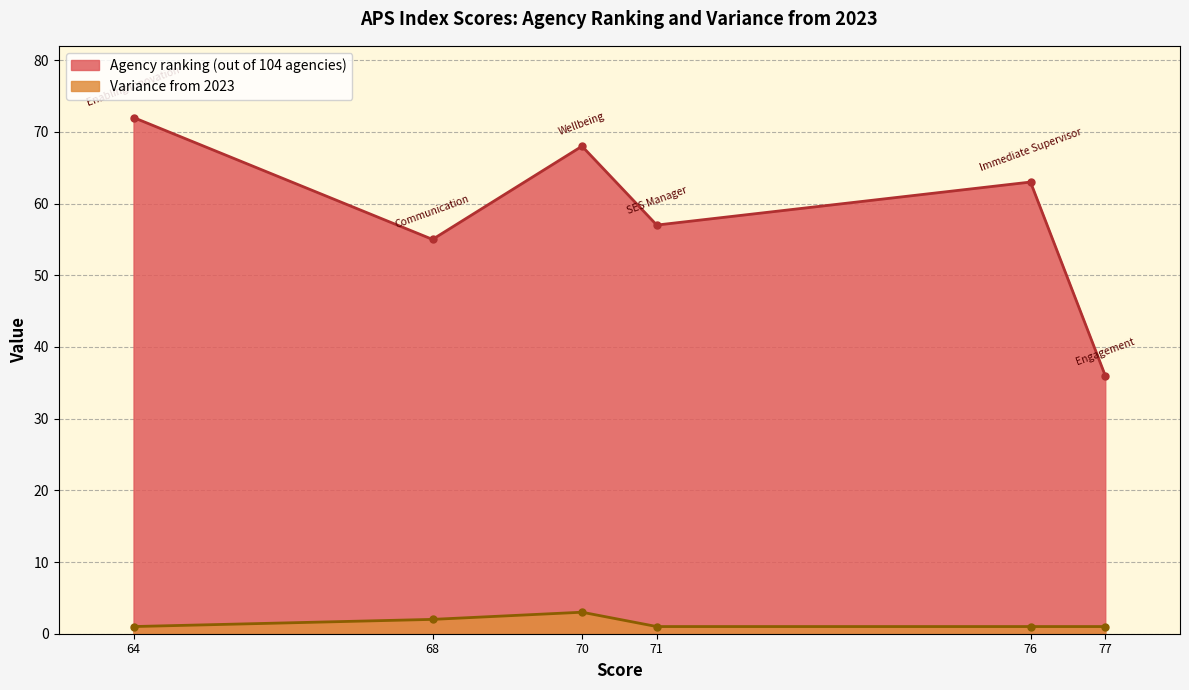

At how many categories does at least one series exceed 32?

6